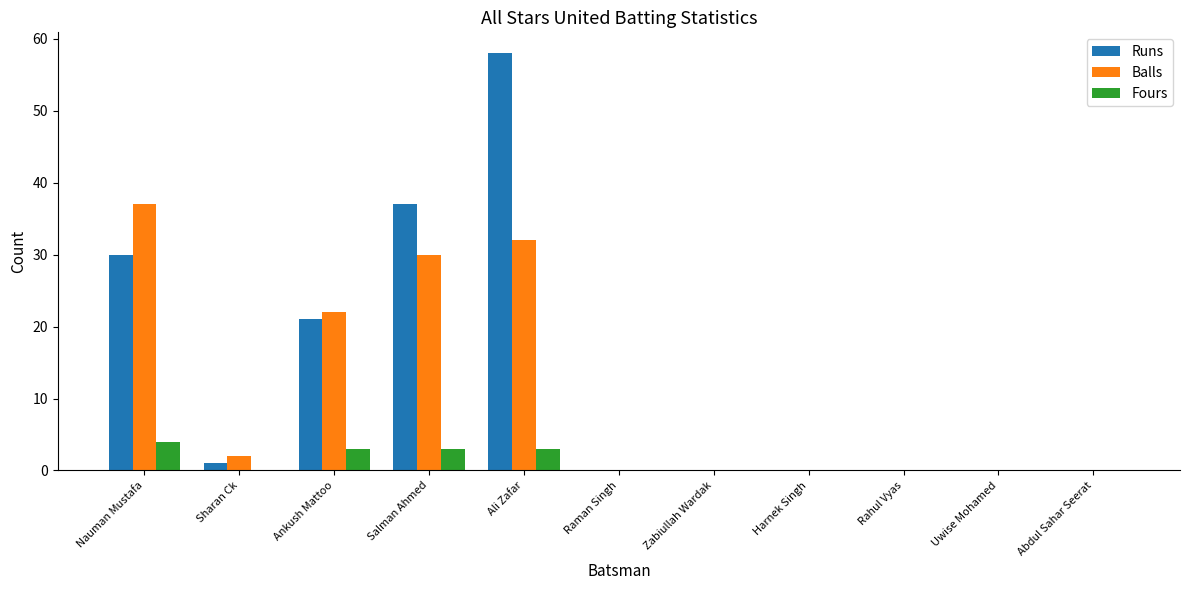

Are the bars horizontal?

No